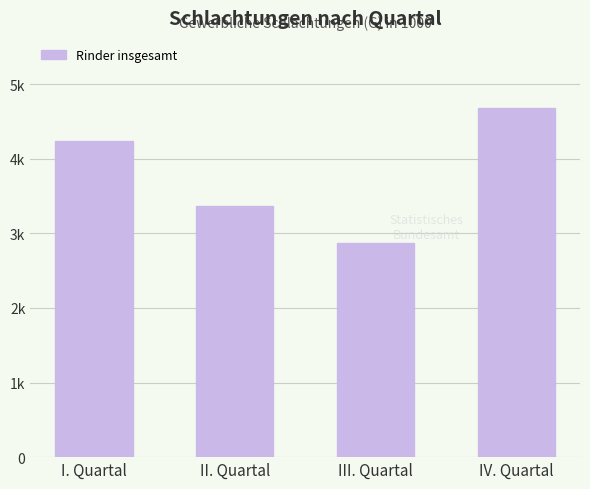

Which has a higher value, III. Quartal or IV. Quartal?

IV. Quartal